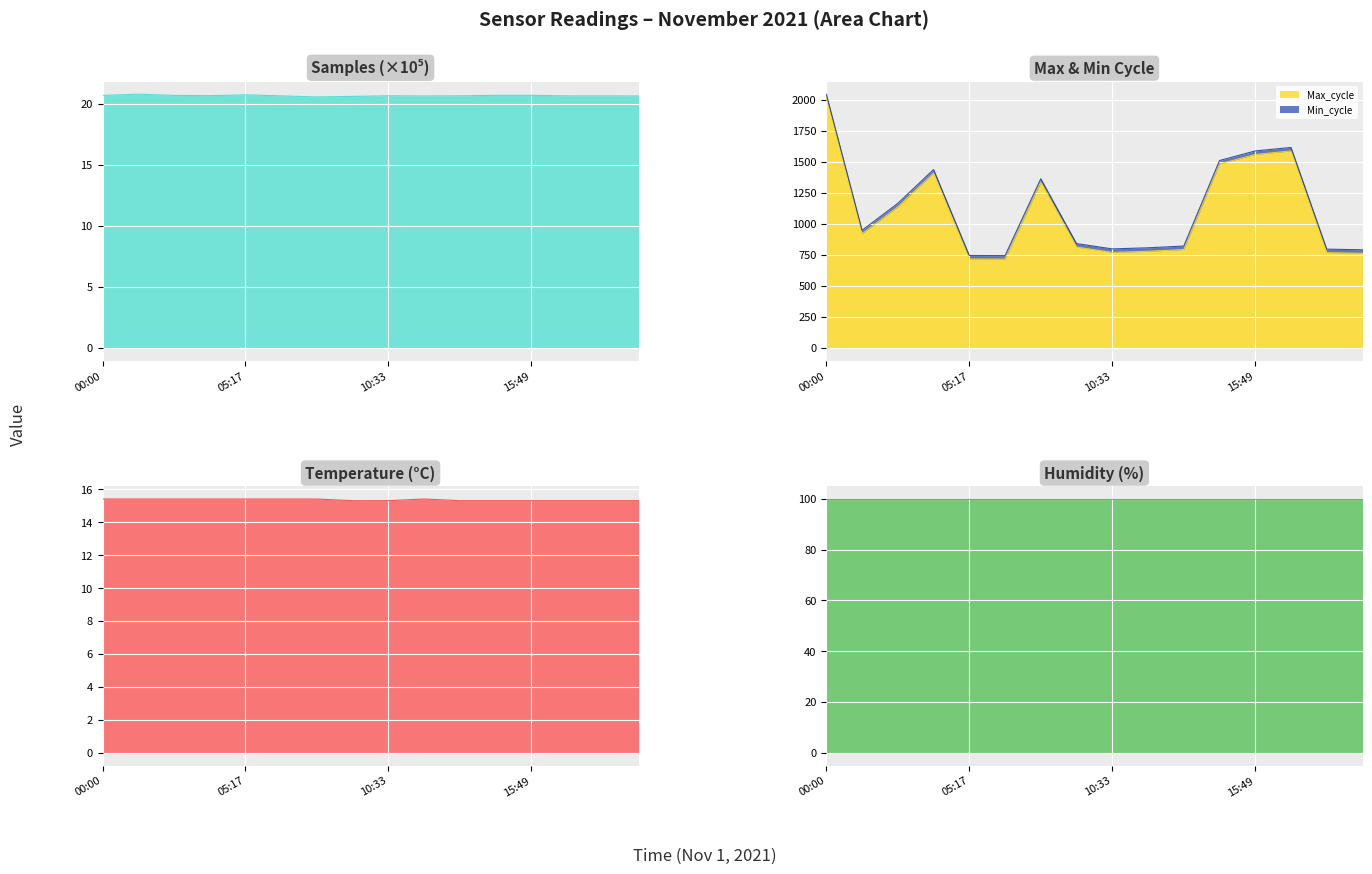

Which label corresponds to the largest value in the chart?

00:00